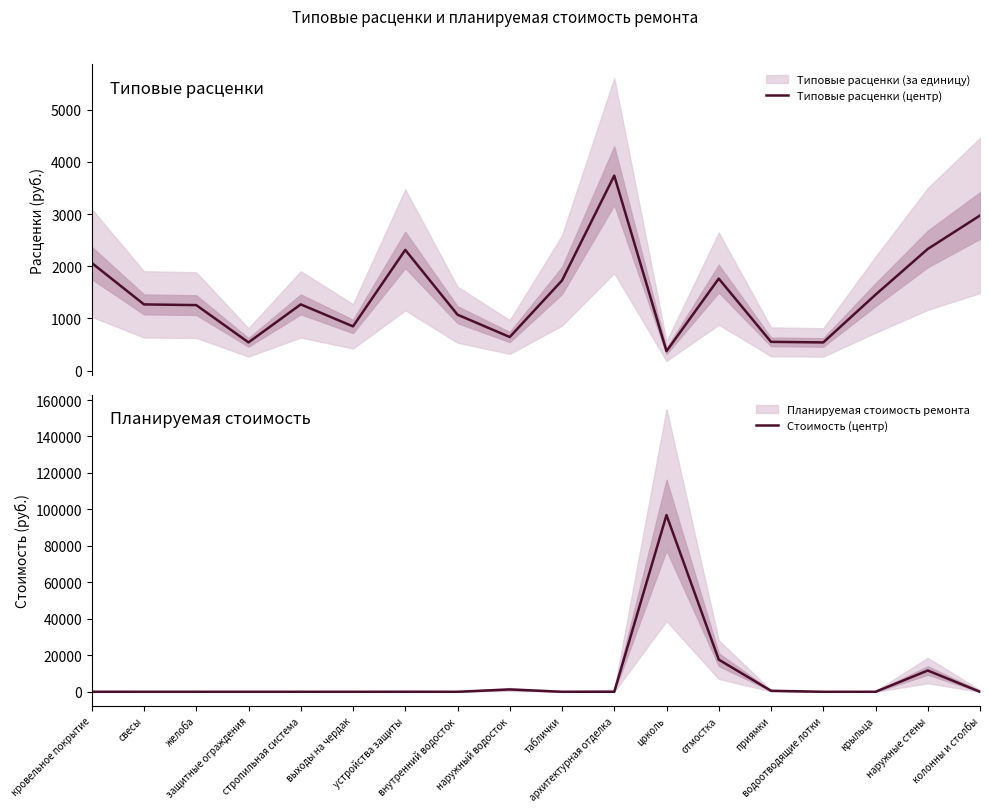

Where does the Типовые расценки (центр) series first go above 1269?

кровельное покрытие